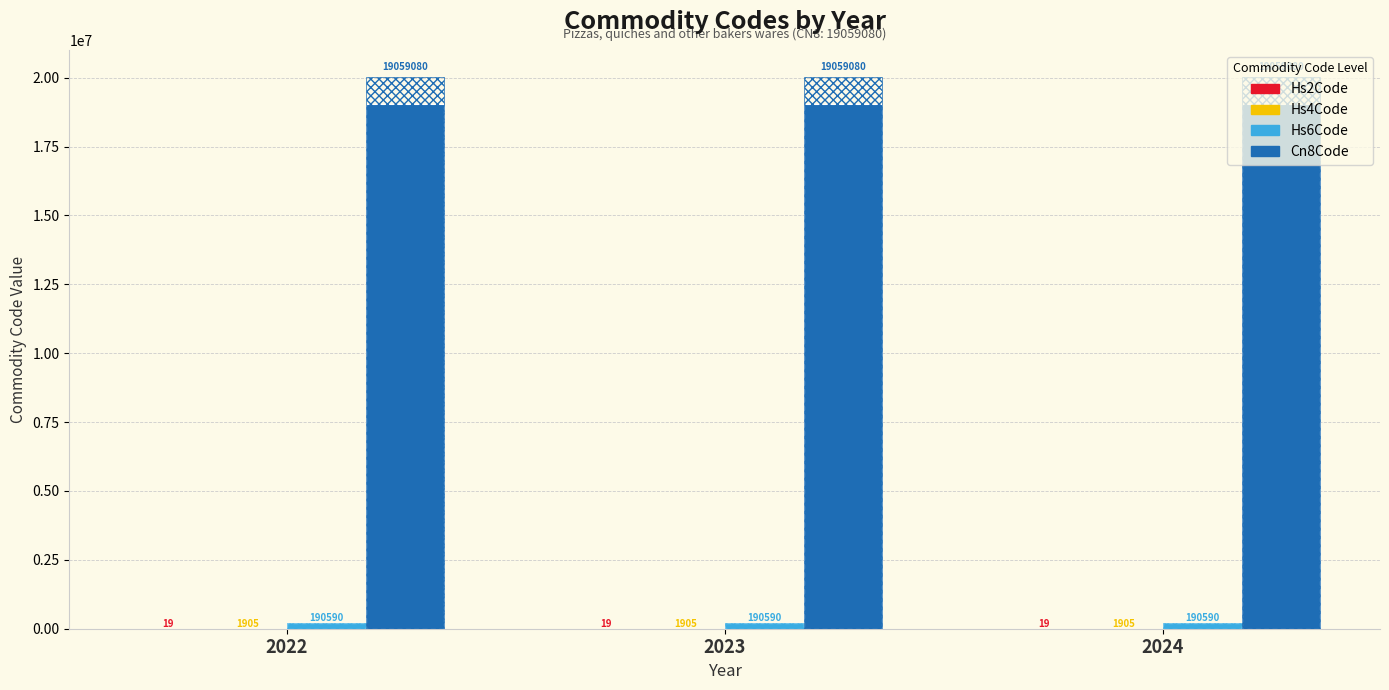

Reading left to right, what are all the values shown in this chart?

Hs2Code: 19	19	19
Hs4Code: 1905	1905	1905
Hs6Code: 190590	190590	190590
Cn8Code: 19059080	19059080	19059080